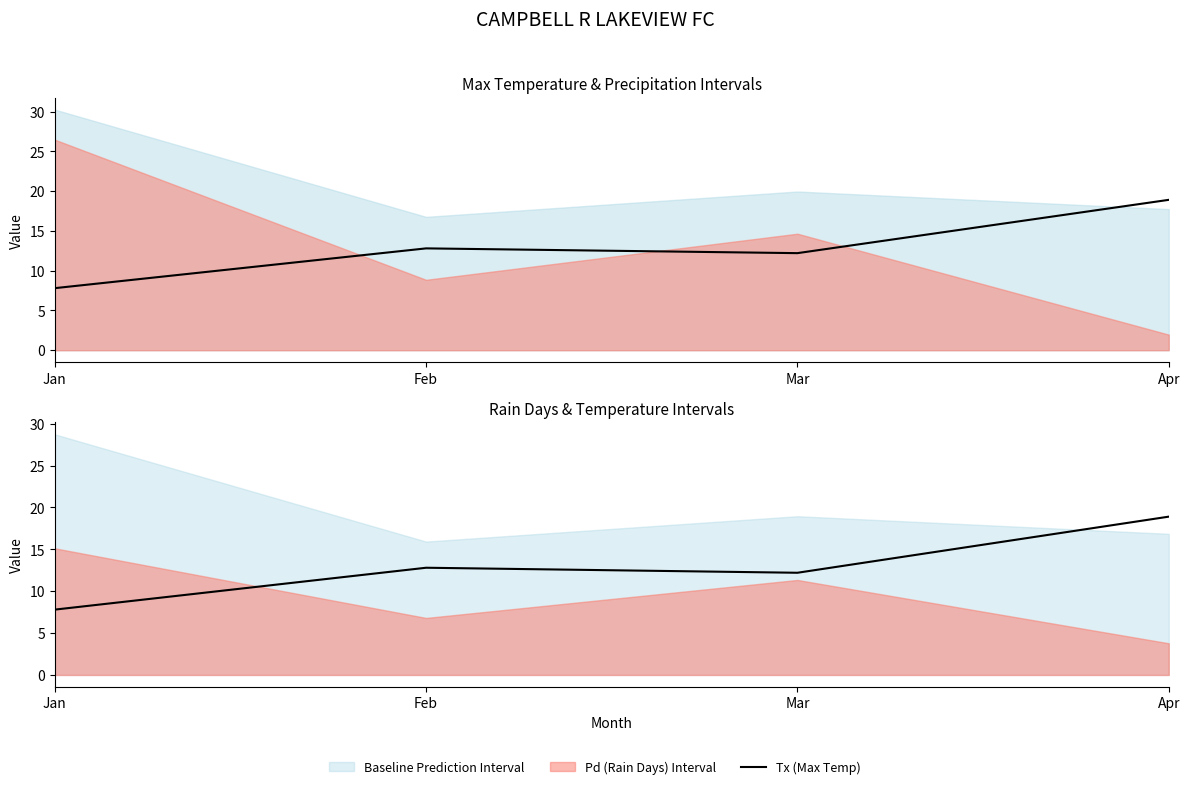

List the labels in order of value, smallest first.

Jan, Mar, Feb, Apr